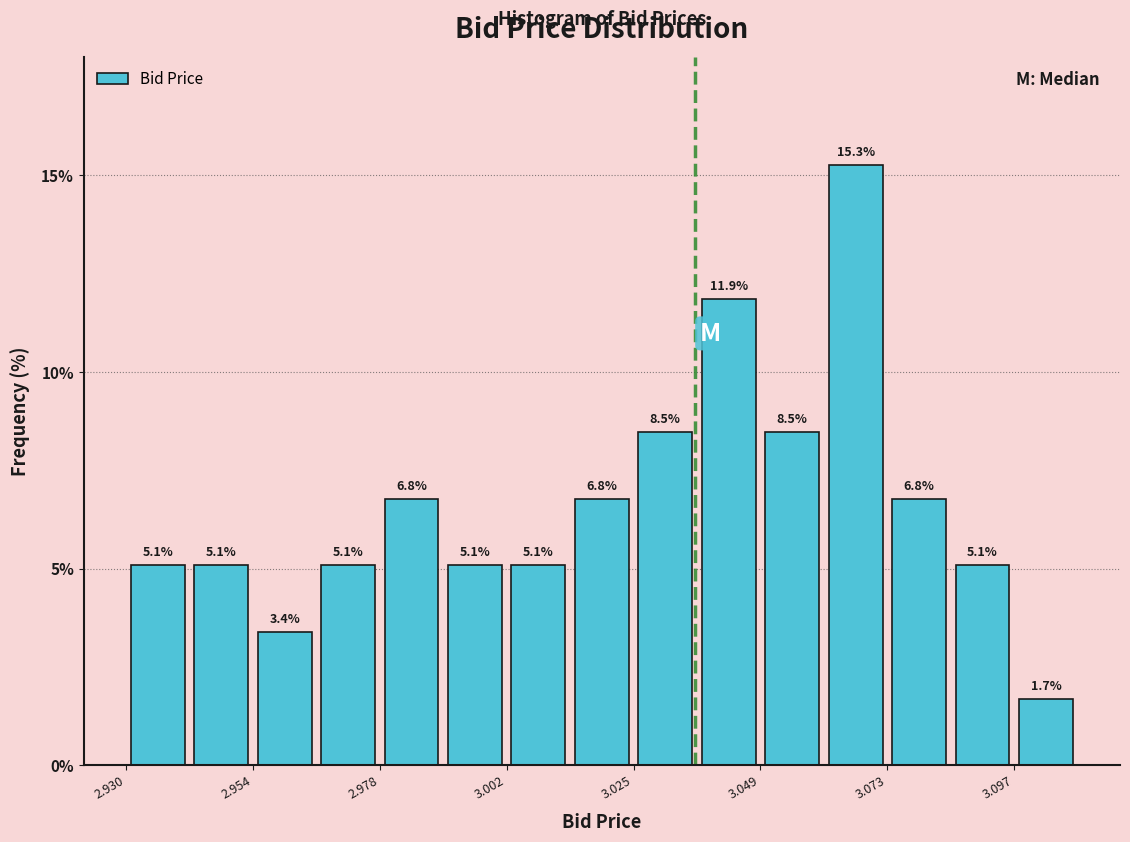

Around what value on the x-axis is the tallest bar? Give the approximate position of its centre, as read against the axis.

3.065